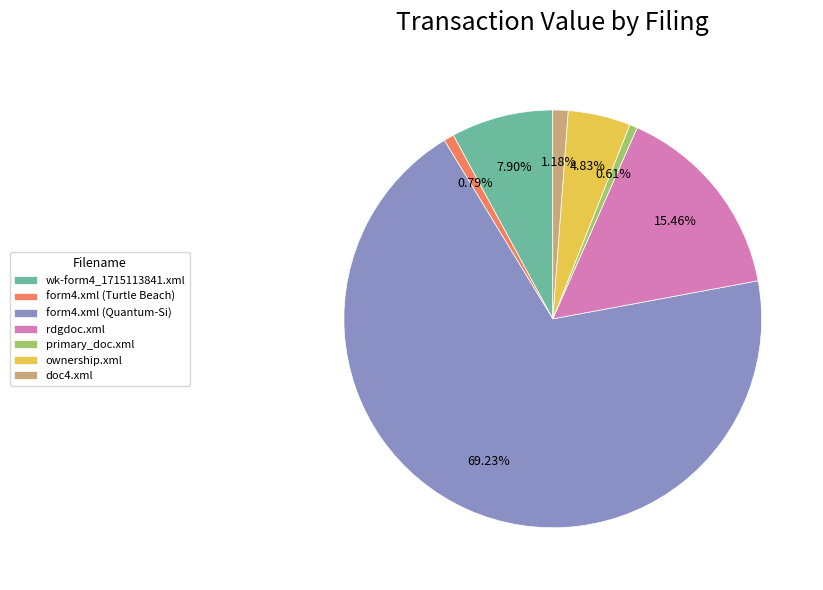

Which slice represents more than half of the pie?

form4.xml (Quantum-Si)